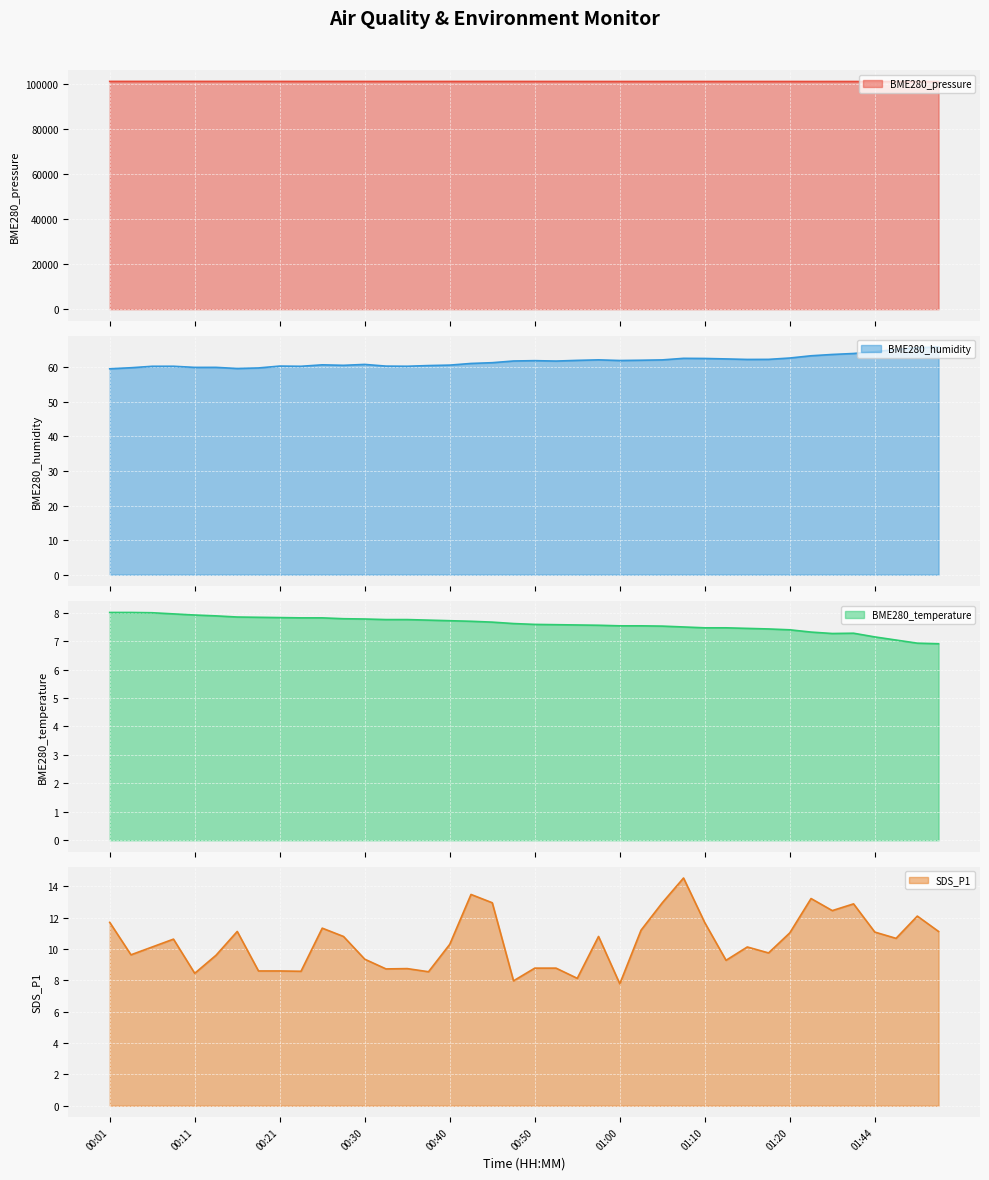

Count the number of data series in this chart.

4